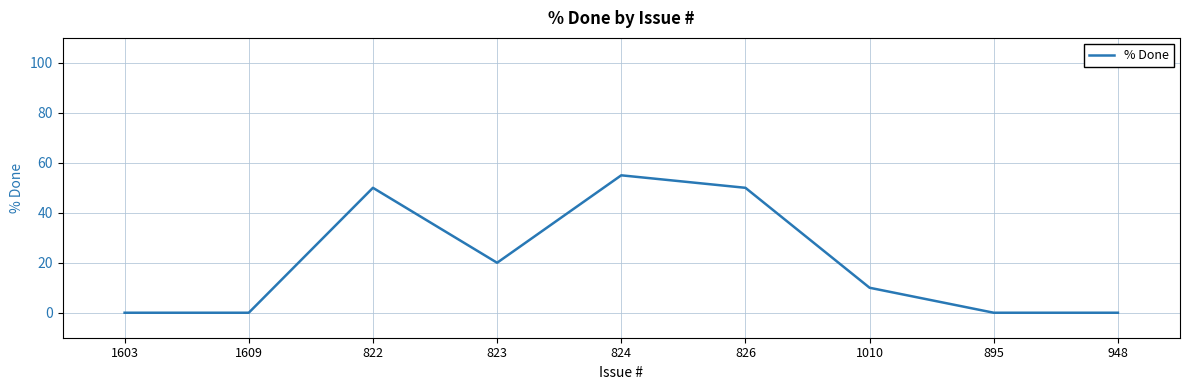

What is the sum of all values?

185